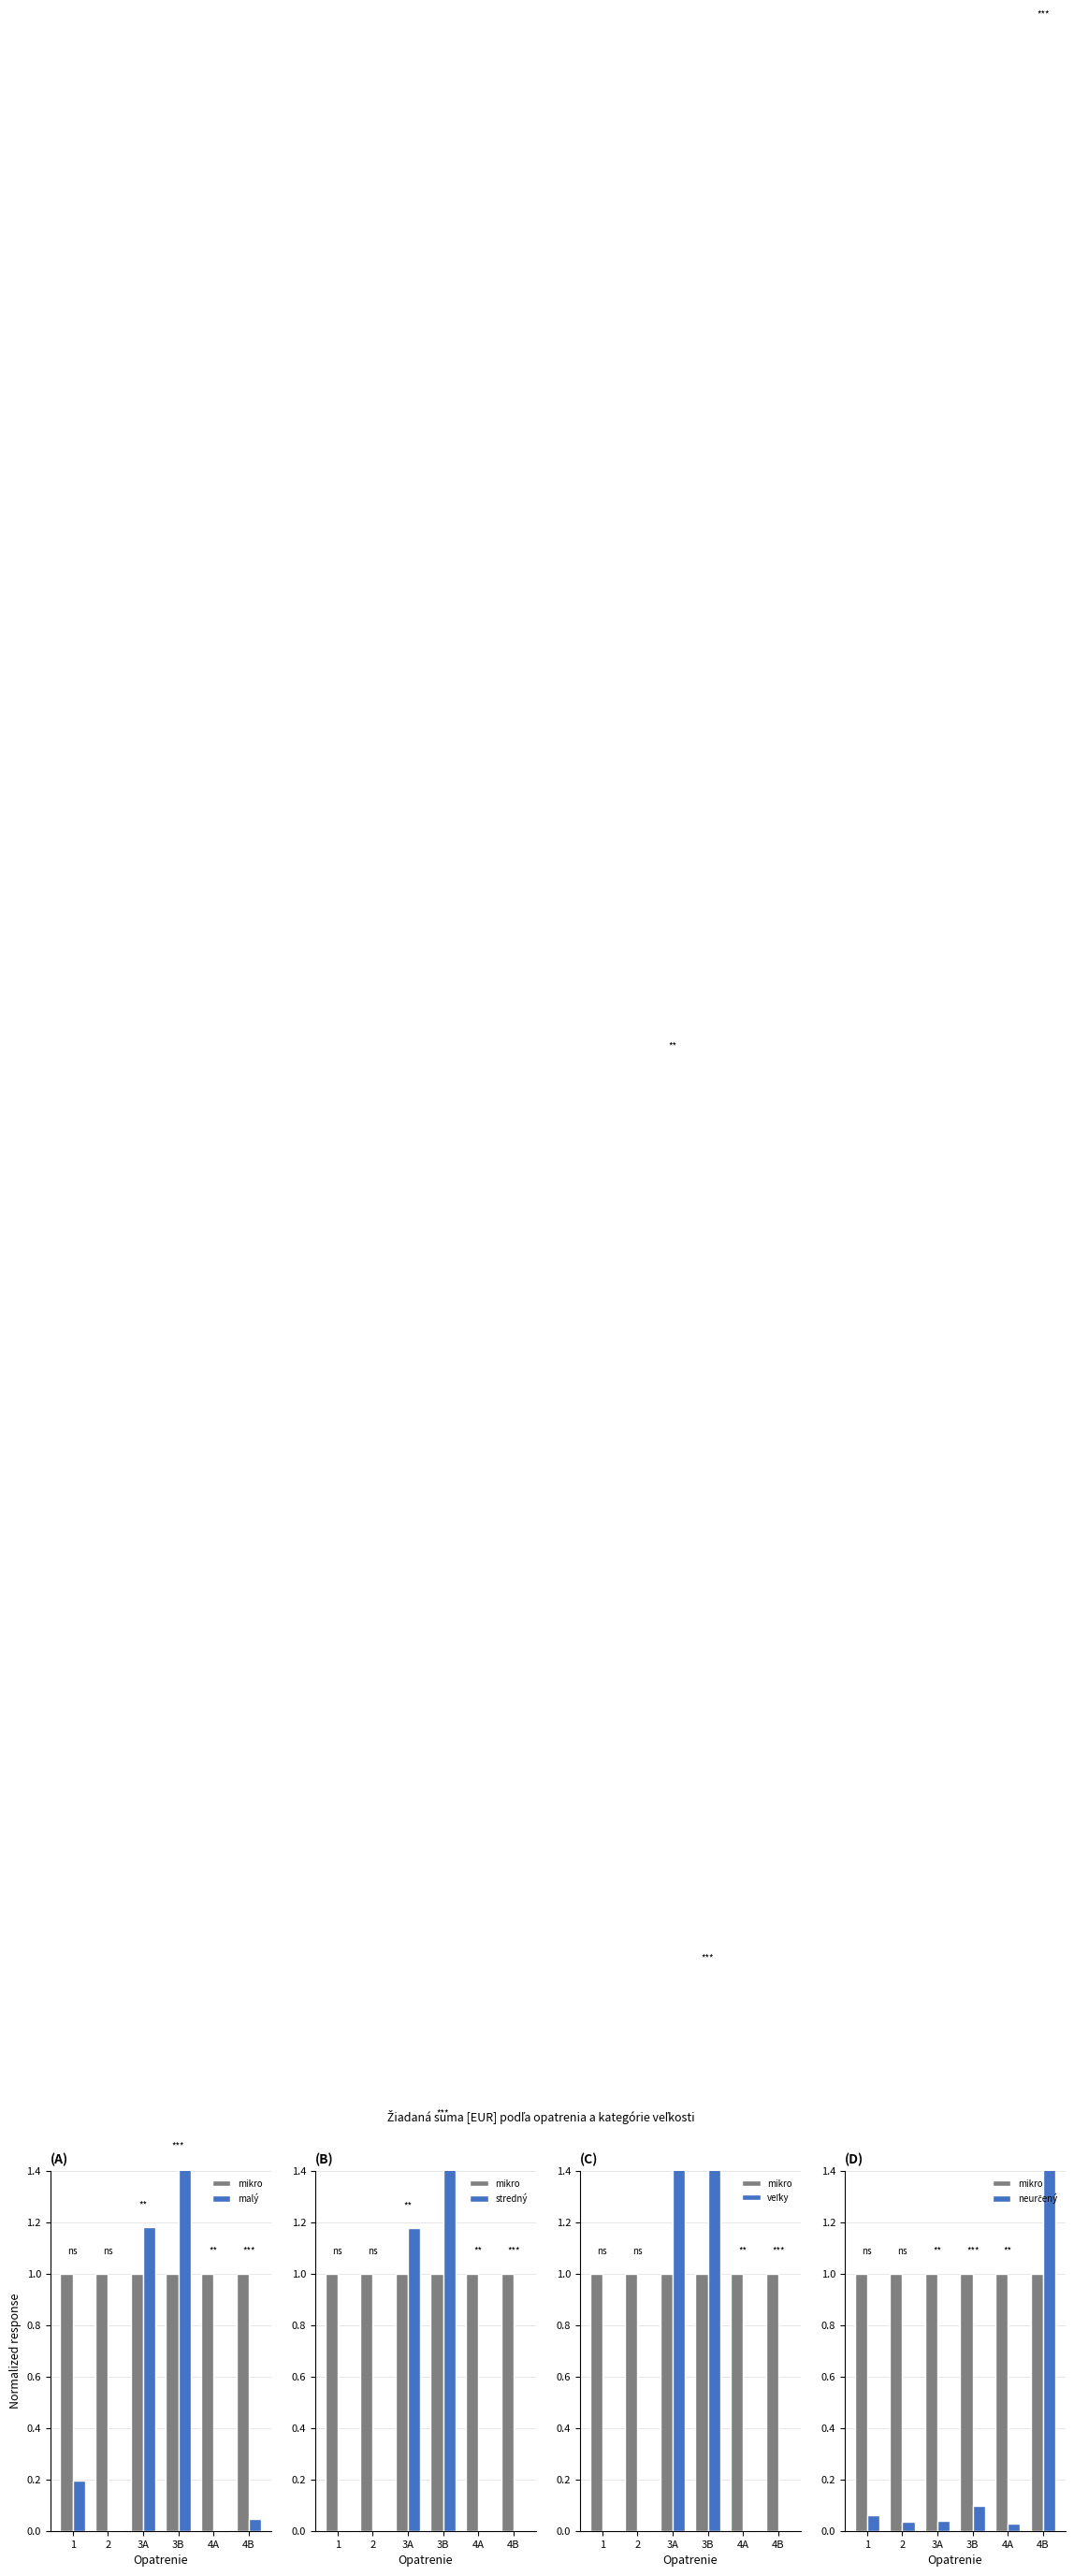

What is the label of the 5th bar from the left?

4A